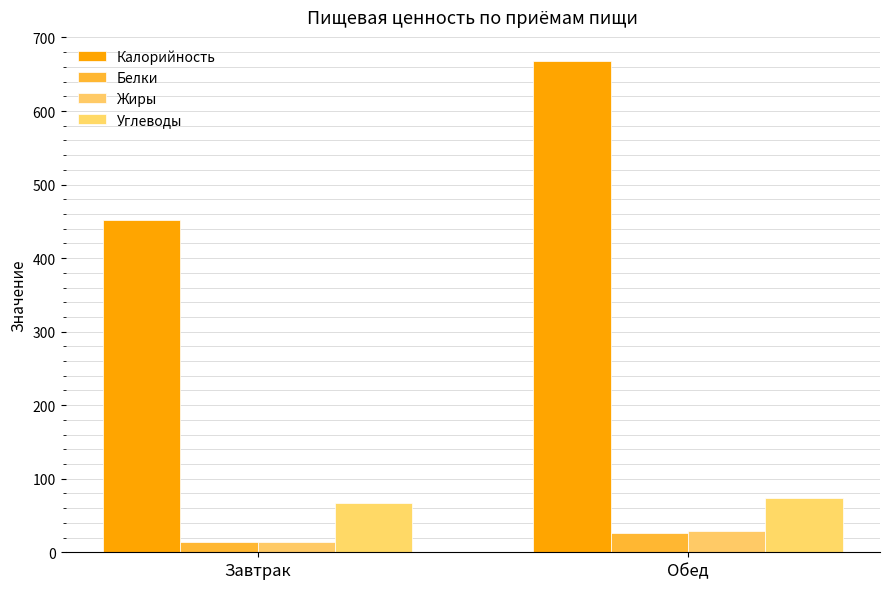

Rank the series at Завтрак from lowest to highest value.

Жиры, Белки, Углеводы, Калорийность